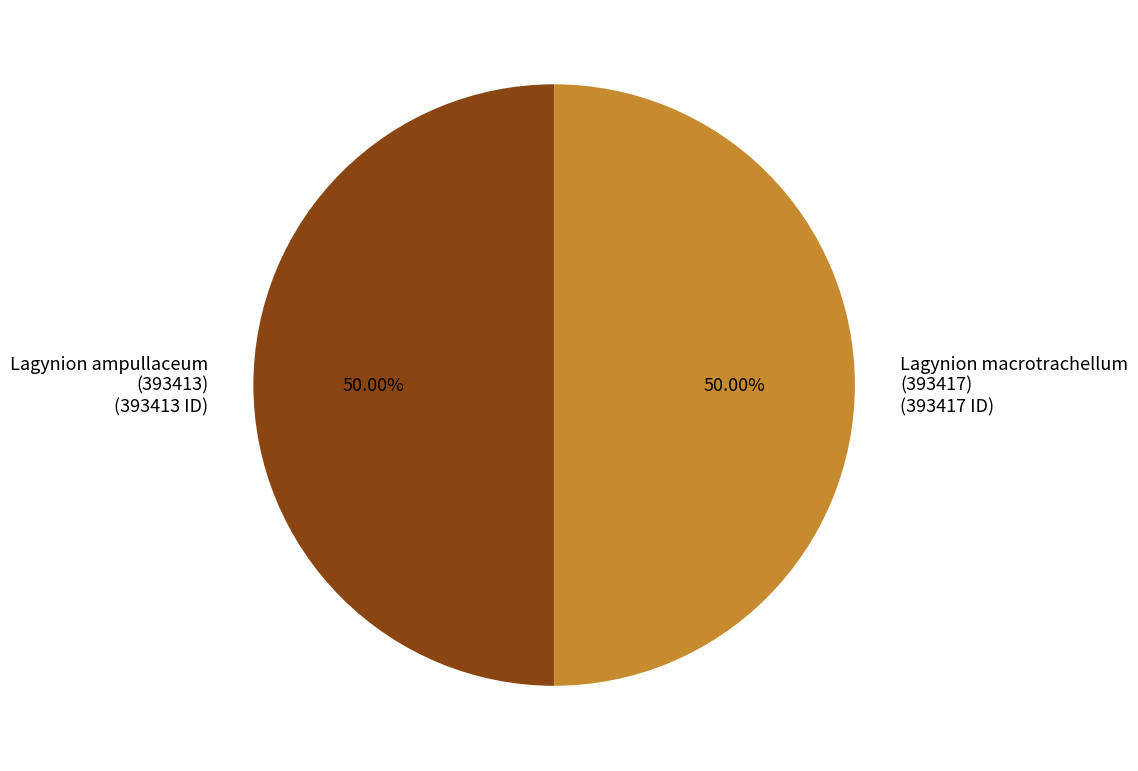

Do Lagynion ampullaceum (393413) (393413 ID) and Lagynion macrotrachellum (393417) (393417 ID) together represent more than half of the pie?

Yes